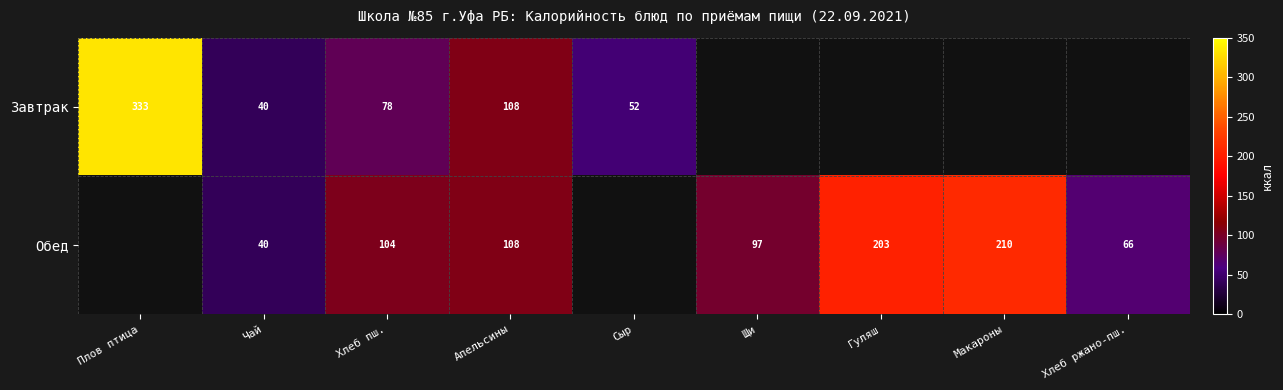

Is it true that Завтрак equals 84.1 at Сыр?

False